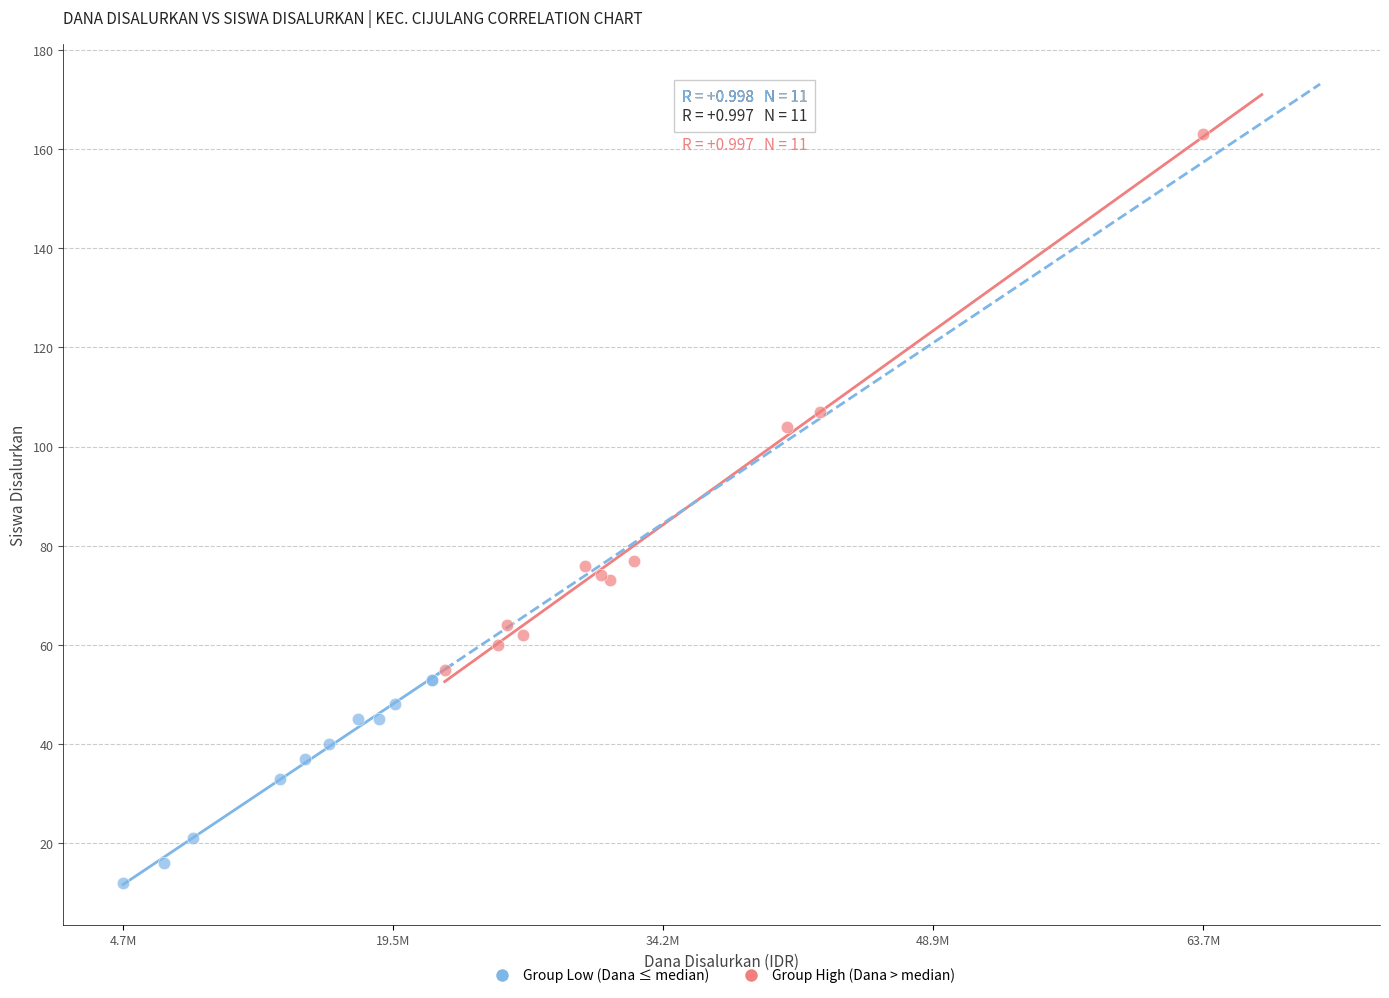

What are all the series names shown in the legend?

Group Low (Dana ≤ median), Group High (Dana > median)